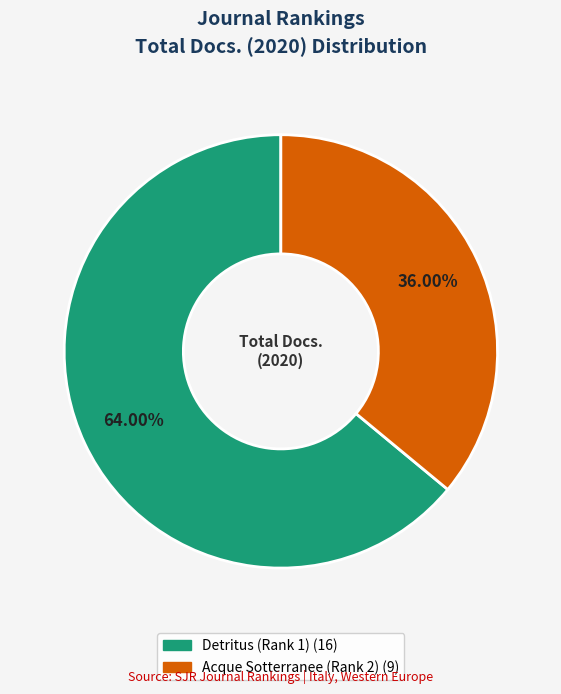

What is the majority slice?

Detritus (Rank 1)